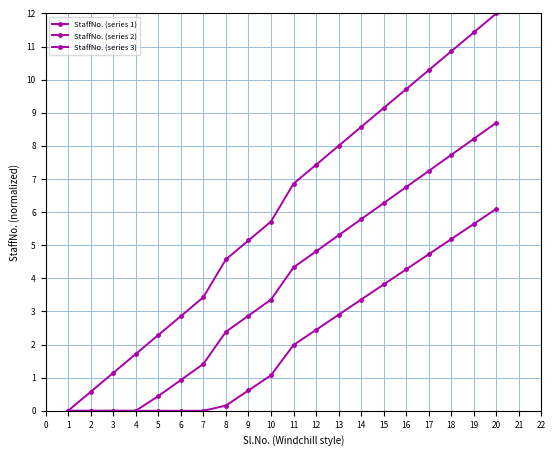

True or false: StaffNo. (series 1) and StaffNo. (series 2) intersect in this chart.

False